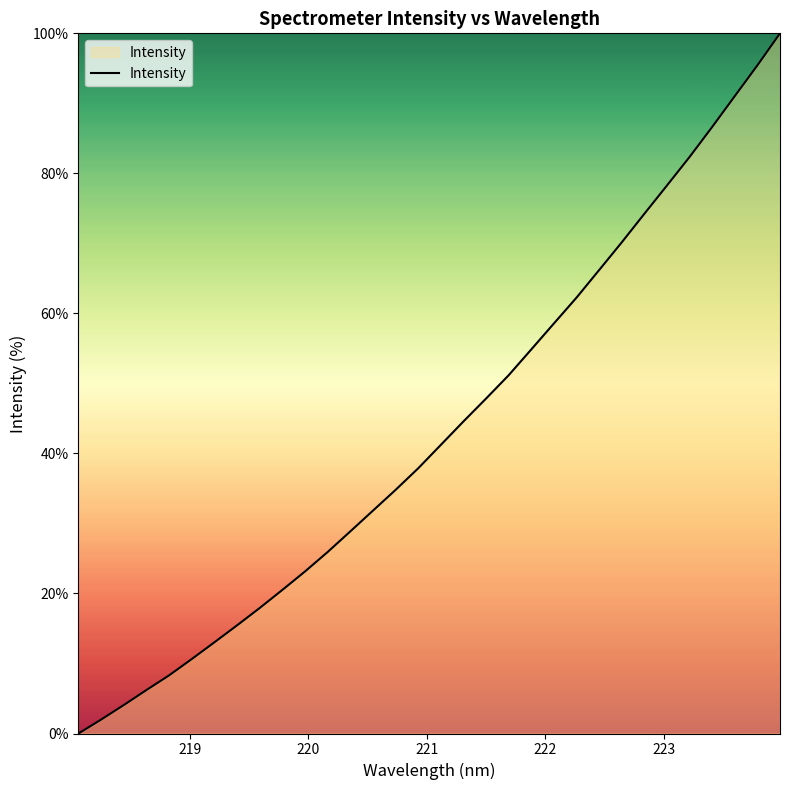

How many lines are shown in the chart?

1